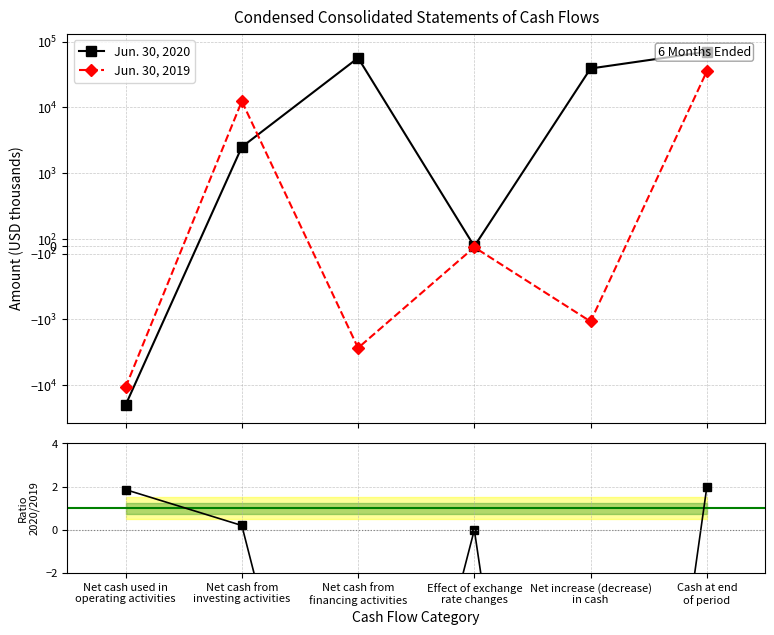

How many values in Jun. 30, 2020 are below zero?

1